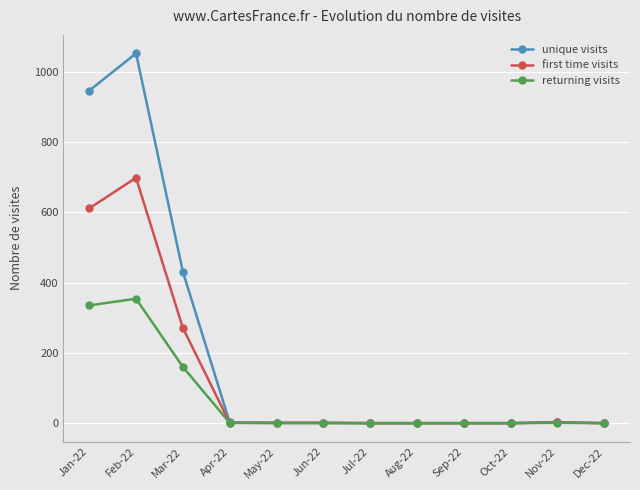

Which series has the largest total across all categories?

unique visits